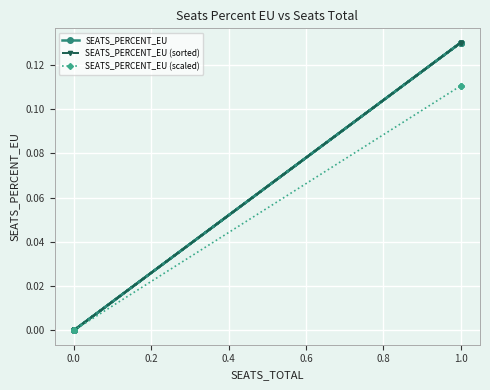

What is the greatest value displayed?

0.1